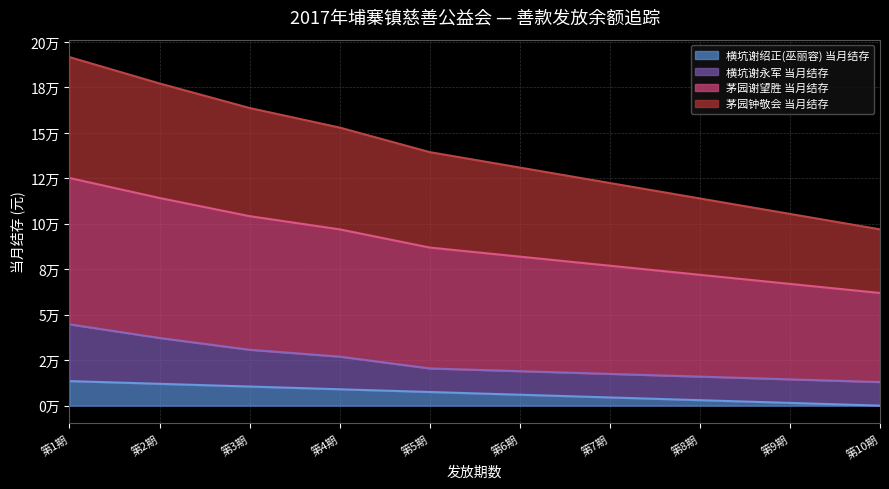

What is the label of the 1st point from the left?

第1期